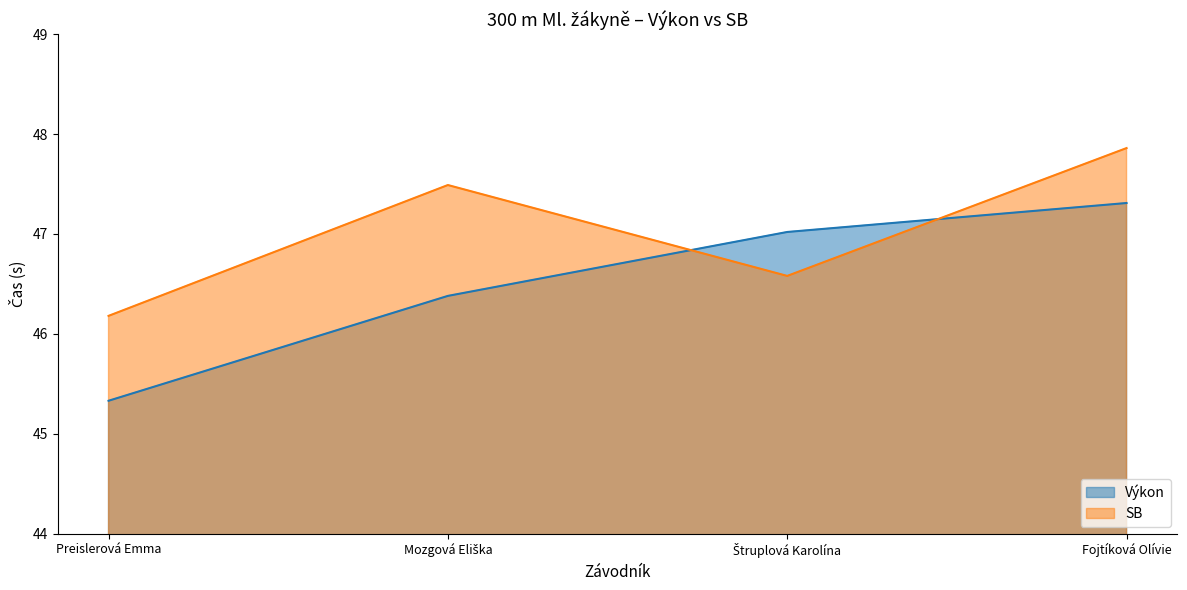

What is the difference between the second highest and minimum values in the SB series?

1.3